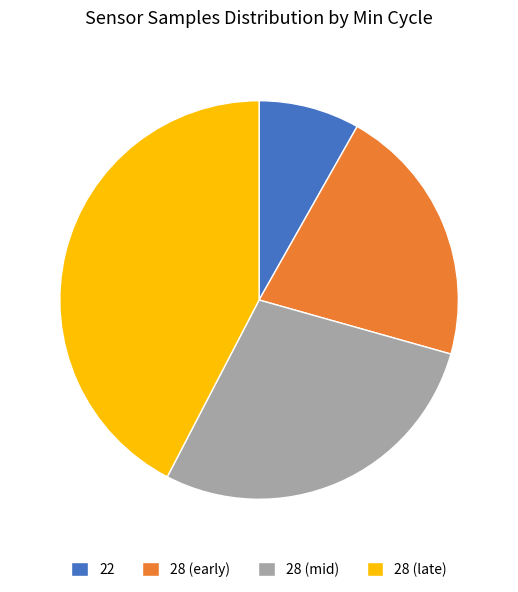

Which slice is the smallest?

22